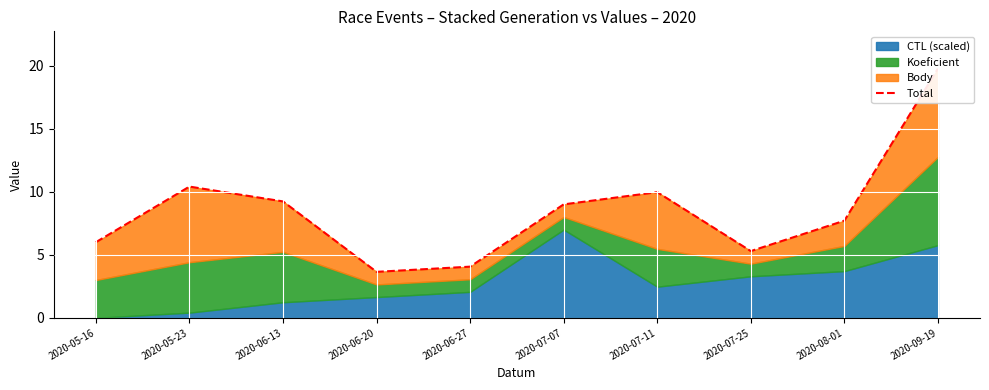

Which has a higher value, 2020-07-11 or 2020-06-27?

2020-07-11